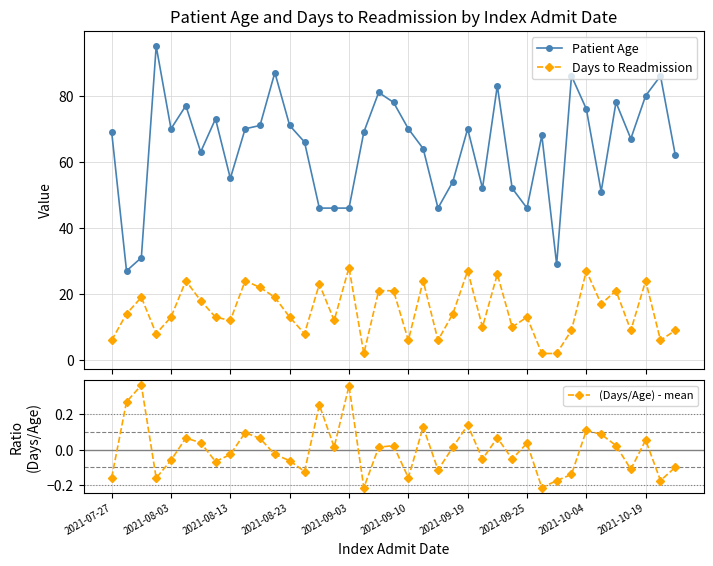

True or false: Days to Readmission and Patient Age cross at least once.

False